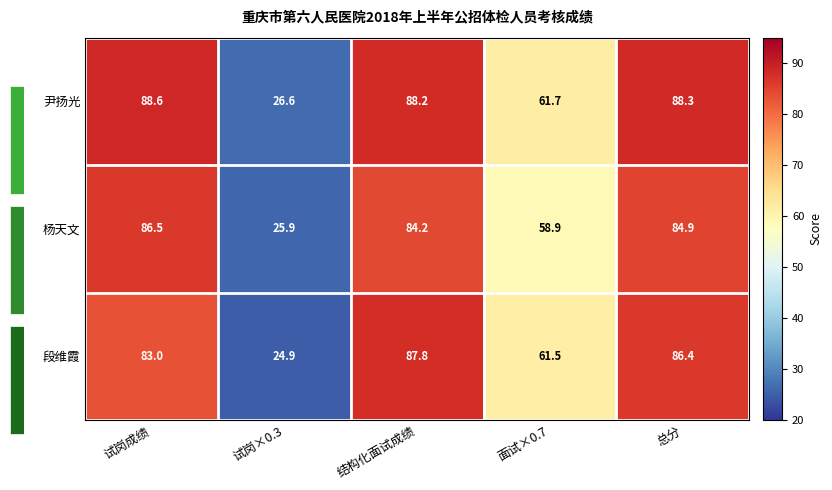

How many values in the 杨天文 series exceed 84?

3